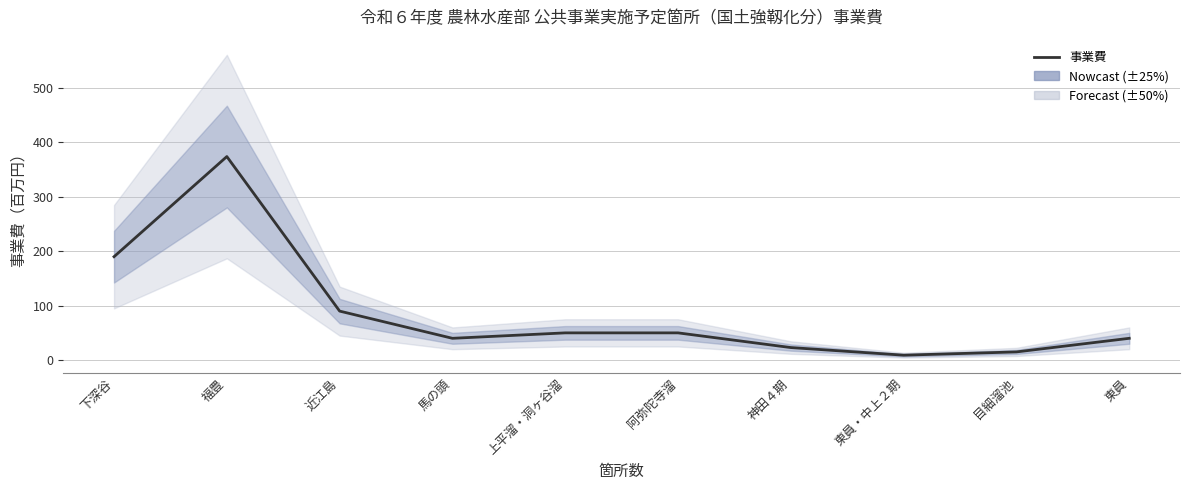

What is the change in value from 近江島 to 神田４期?

-67